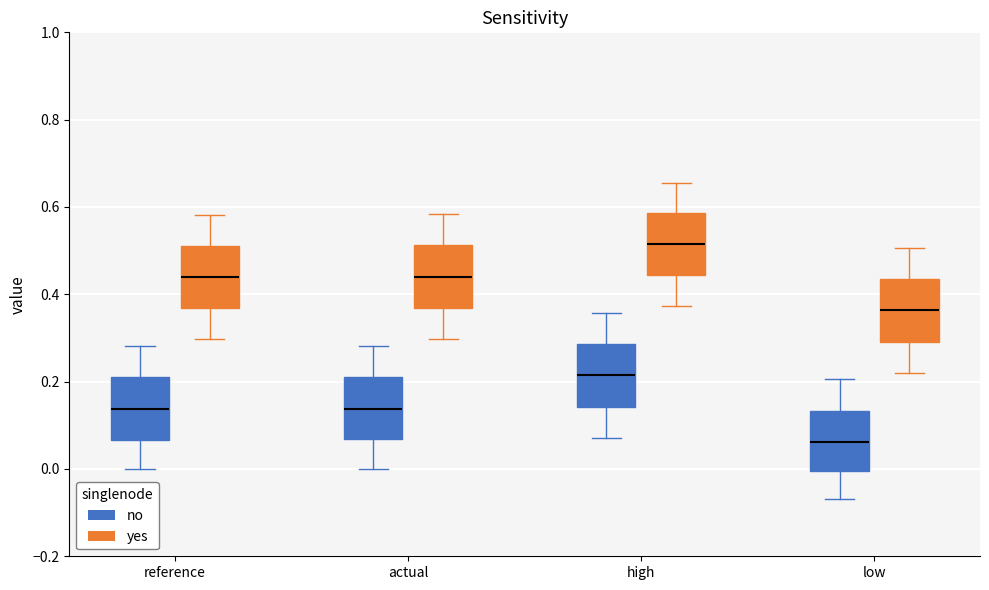

Reading left to right, transcribe this box plot: for each box, give where its median line is, the range the box spans, and where its two whiskers end, as read against the y-axis. The values are not printed on the chart, so give them approximately, as read against the axis.

reference (no): median 0.14, box 0.06 to 0.20, whiskers 0.00 to 0.28
reference (yes): median 0.44, box 0.36 to 0.52, whiskers 0.30 to 0.58
actual (no): median 0.14, box 0.06 to 0.22, whiskers 0.00 to 0.28
actual (yes): median 0.44, box 0.36 to 0.52, whiskers 0.30 to 0.58
high (no): median 0.22, box 0.14 to 0.28, whiskers 0.08 to 0.36
high (yes): median 0.52, box 0.44 to 0.58, whiskers 0.38 to 0.66
low (no): median 0.06, box 0.00 to 0.14, whiskers -0.06 to 0.20
low (yes): median 0.36, box 0.30 to 0.44, whiskers 0.22 to 0.50